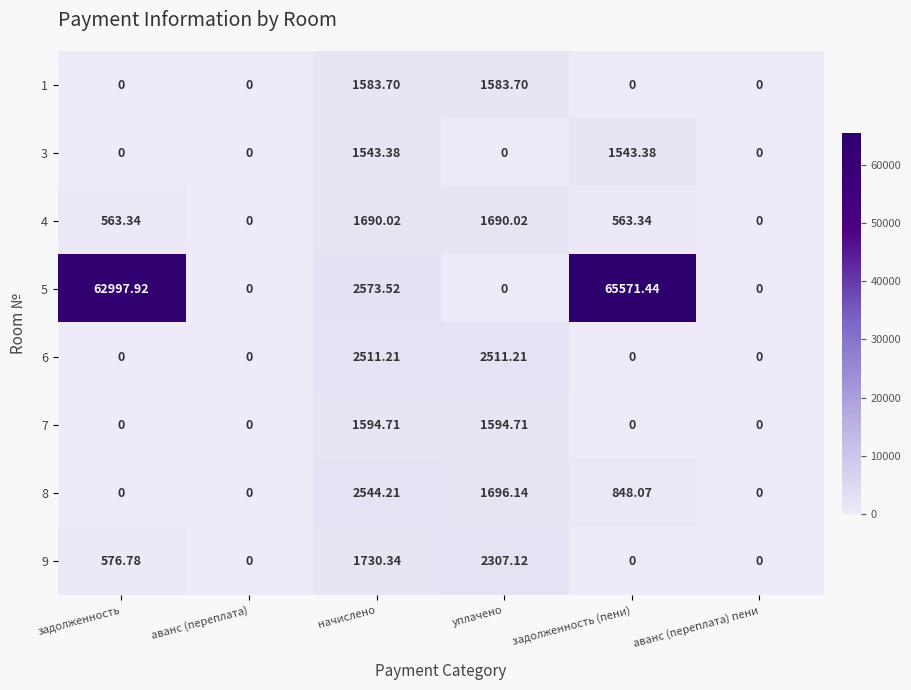

Which category has the highest value across all series?

задолженность (пени)